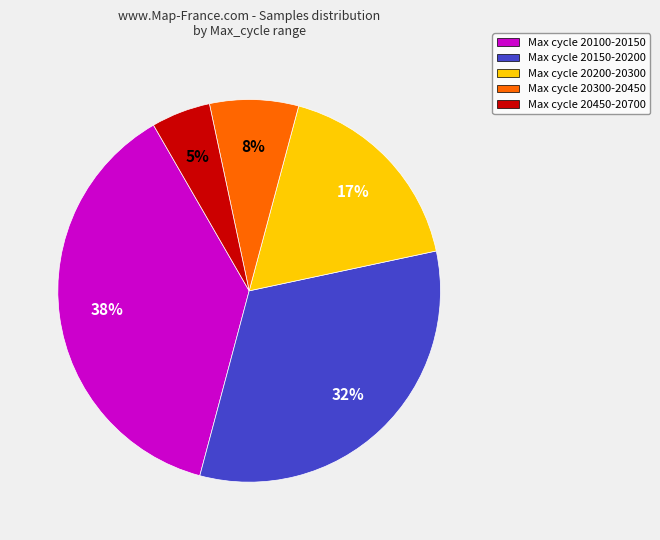

Is the sum of Max cycle 20150-20200 and Max cycle 20300-20450 greater than half?

No